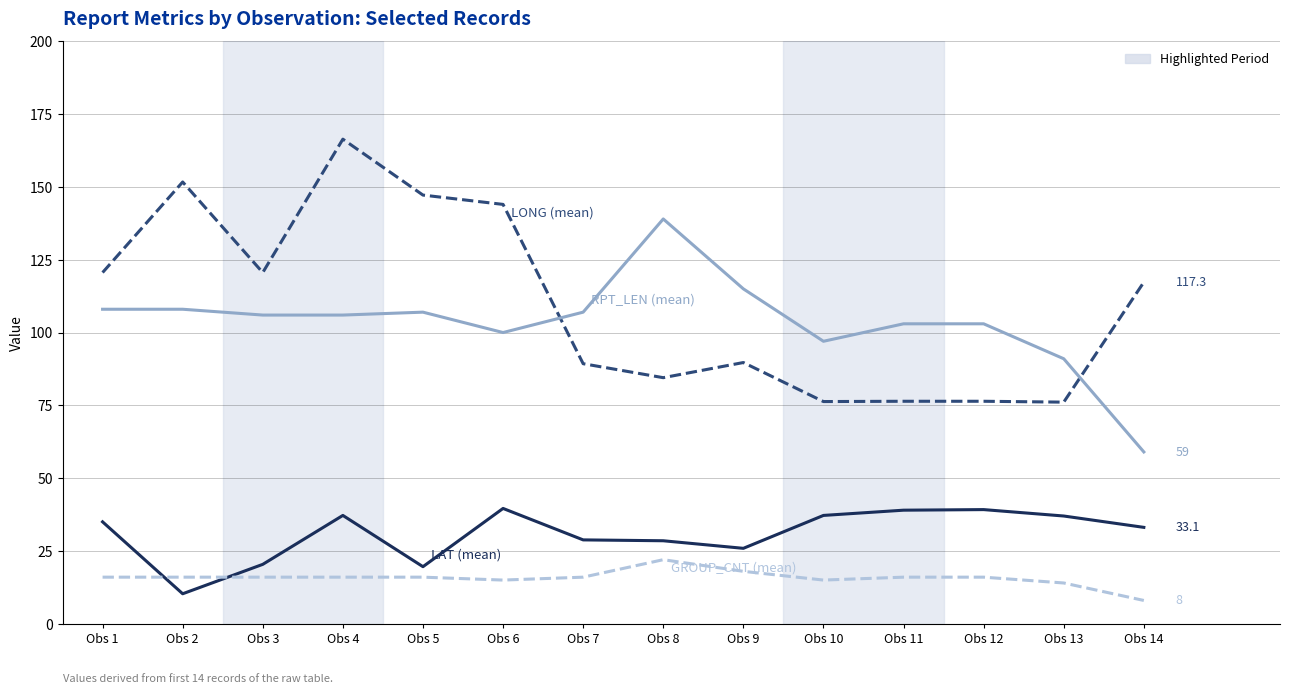

What is the difference between the highest and lowest values at Obs 14?

109.3